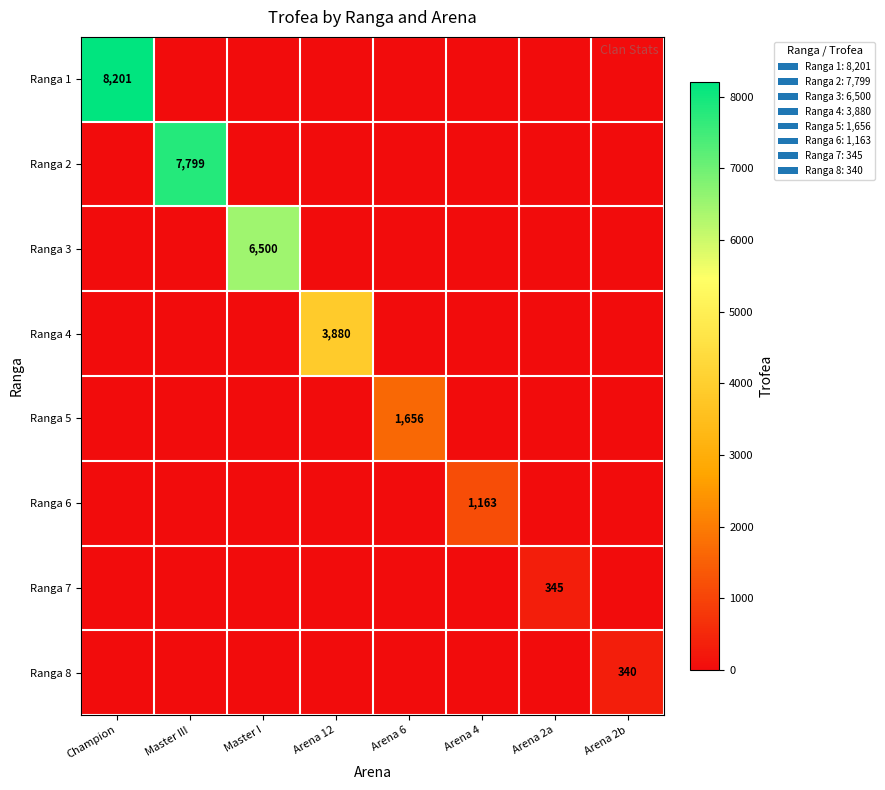

How many positive values does the Ranga 5 series have?

1